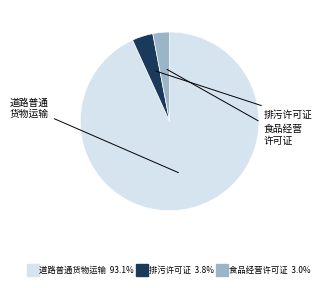

Is there a majority slice in this chart?

Yes